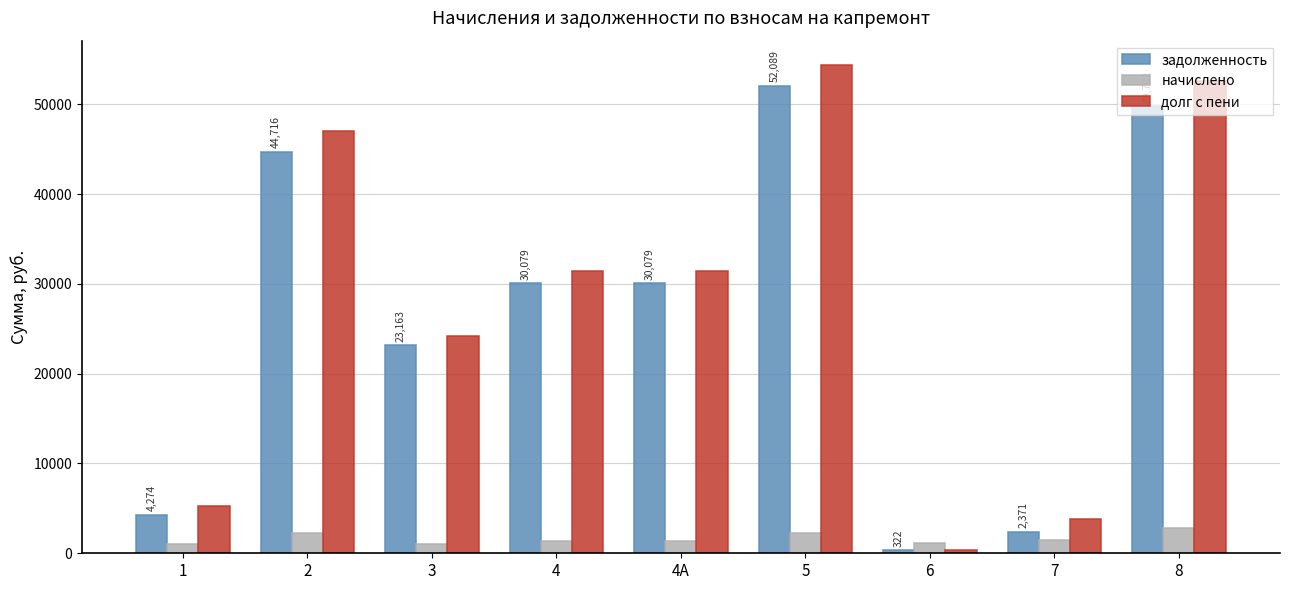

What is the sum of the задолженность values at 5 and 1?

56363.0